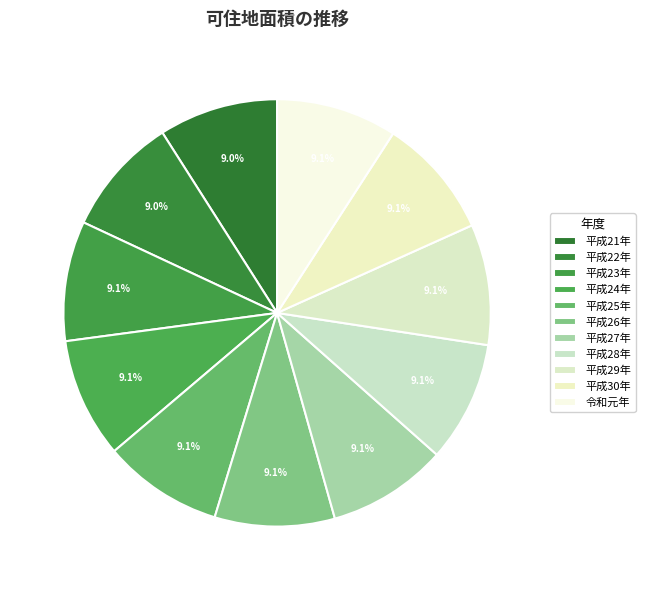

The 平成27年 slice represents 9% of the pie. True or false?

True